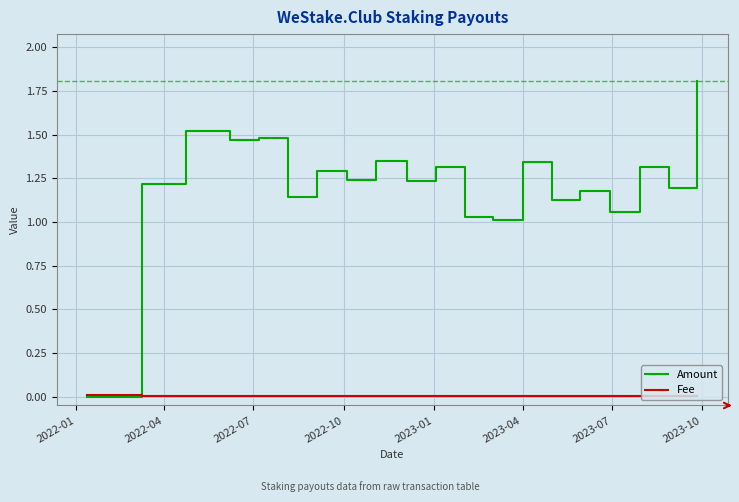

What is the greatest value displayed?

1.8